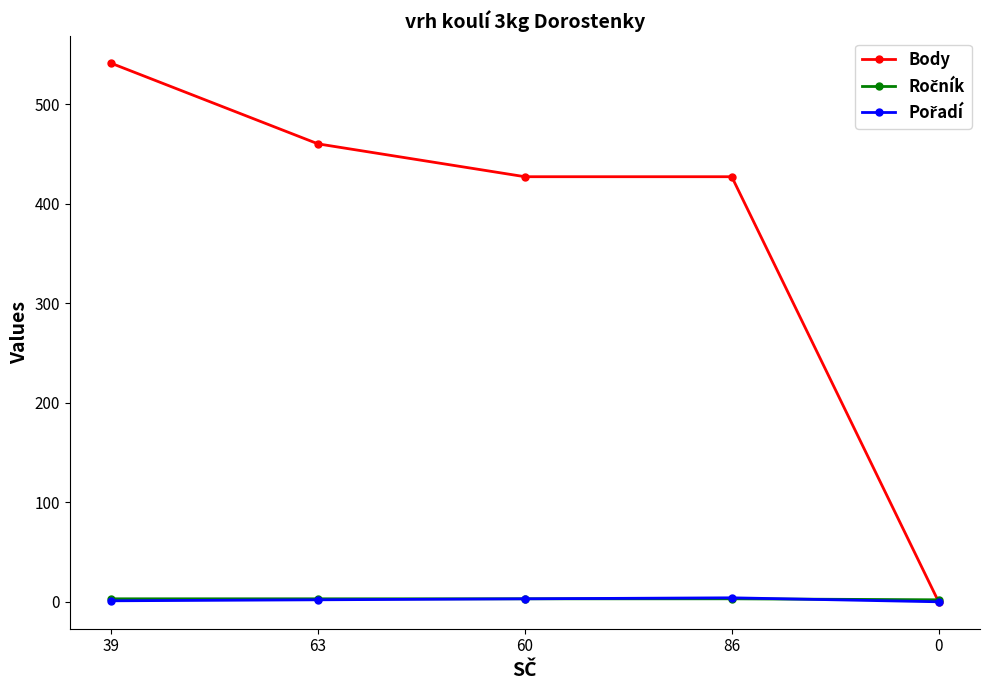

Which series has the widest spread of values?

Body